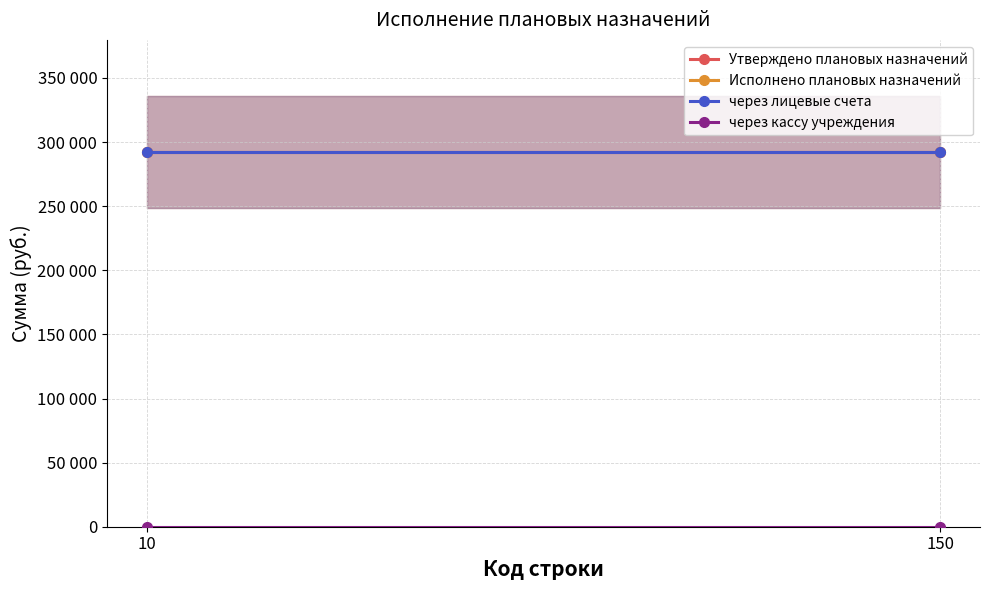

Reading right to left, extract all data points from this chart.

Утверждено плановых назначений: 292070	292070
Исполнено плановых назначений: 292070	292070
через лицевые счета: 292070	292070
через кассу учреждения: 0	0